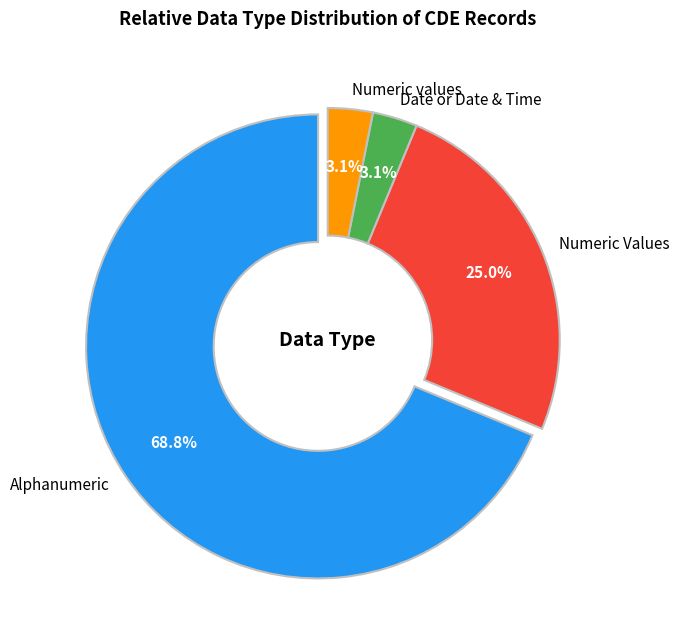

Do Numeric Values and Date or Date & Time together represent more than half of the pie?

No